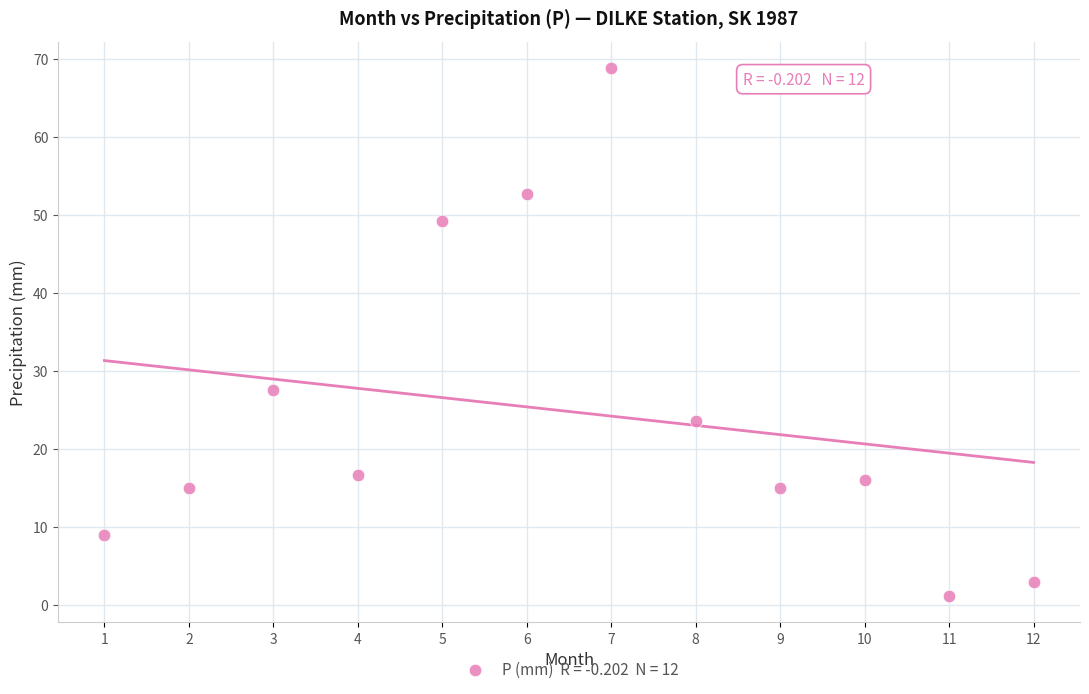

What is the range of Y values (max minus min)?

67.6